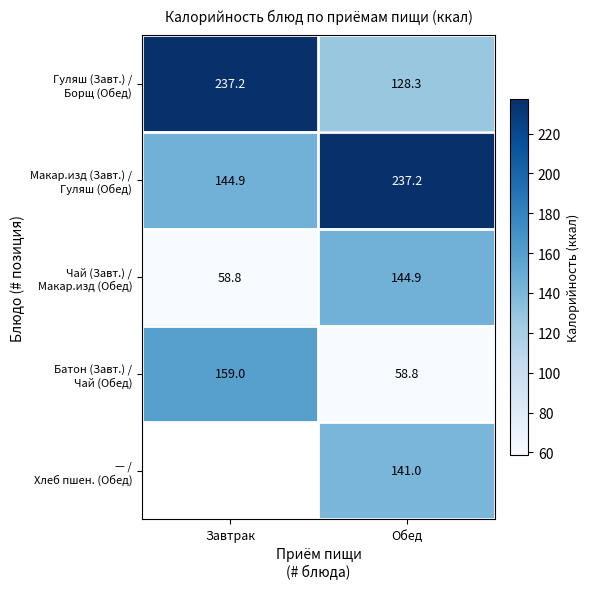

Count the number of data series in this chart.

5